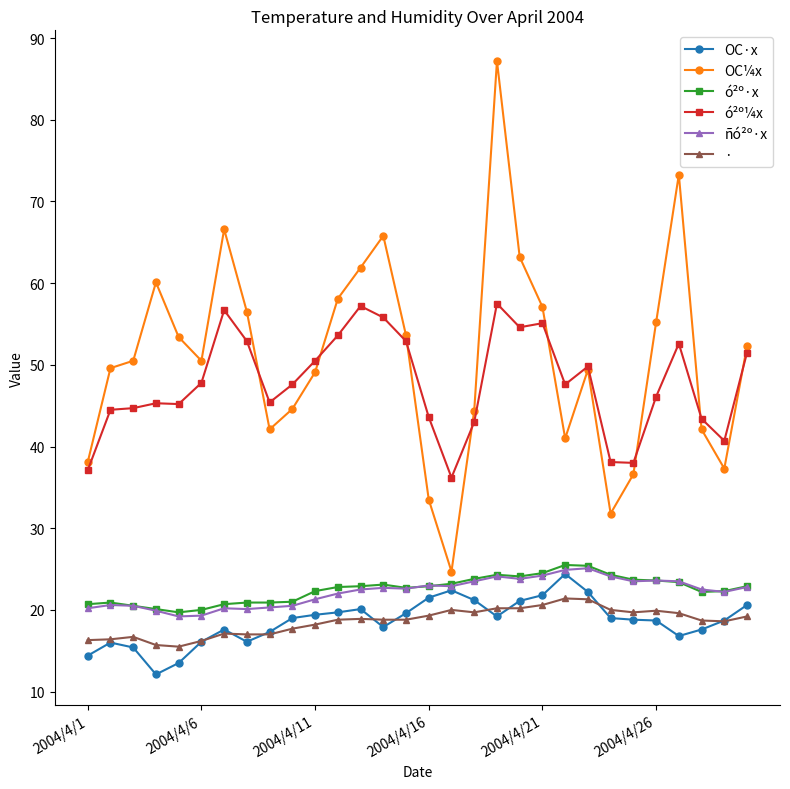

What is the smallest value displayed?

12.1